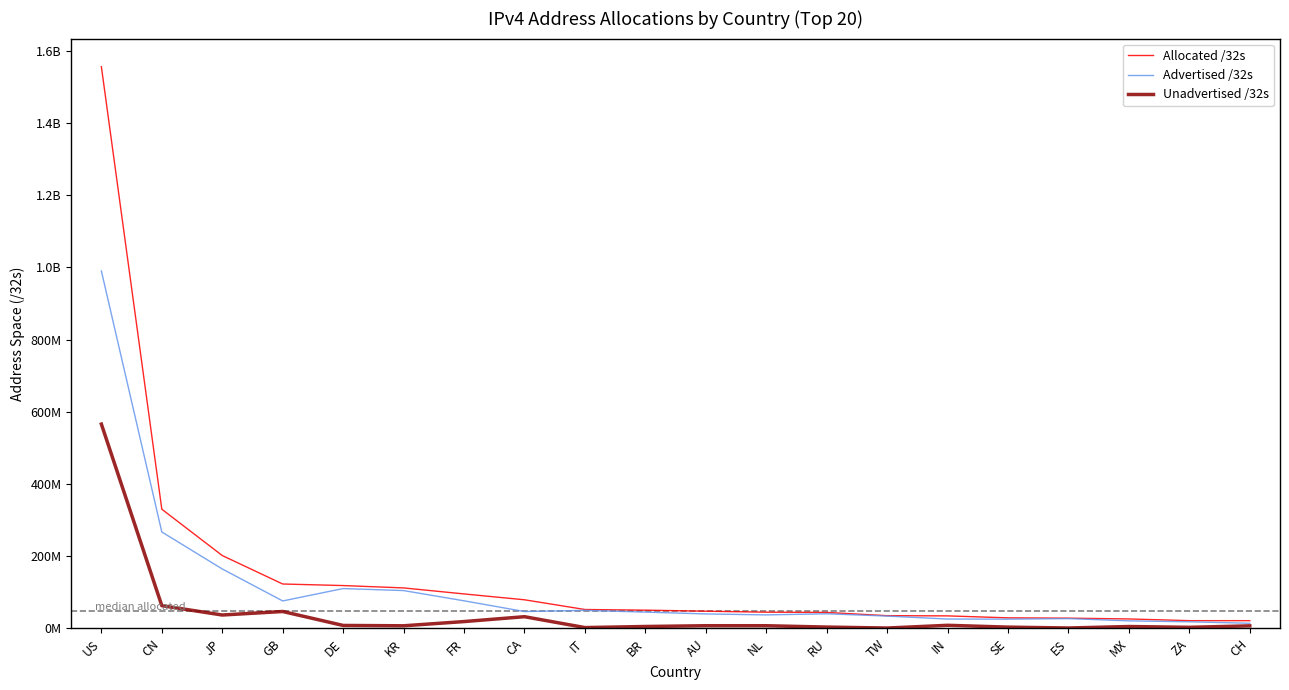

Reading left to right, list all the values displayed in this chart.

Allocated /32s: 1555859072	330213888	201908224	123087440	118784616	112248320	95593296	79385856	52459936	50660864	47736064	45059328	44382752	35386112	34782976	29380392	28506784	26292992	21592832	21535384
Advertised /32s: 989975944	267155200	164693184	76158724	110469888	104896064	76531968	46830080	50077952	45256192	40207440	37531392	40597120	34263552	26082304	25720192	27268352	20983808	18451968	14359808
Unadvertised /32s: 565883128	63058688	37215040	46928716	8314728	7352256	19061328	32555776	2381984	5404672	7528624	7527936	3785632	1122560	8700672	3660200	1238432	5309184	3140864	7175576